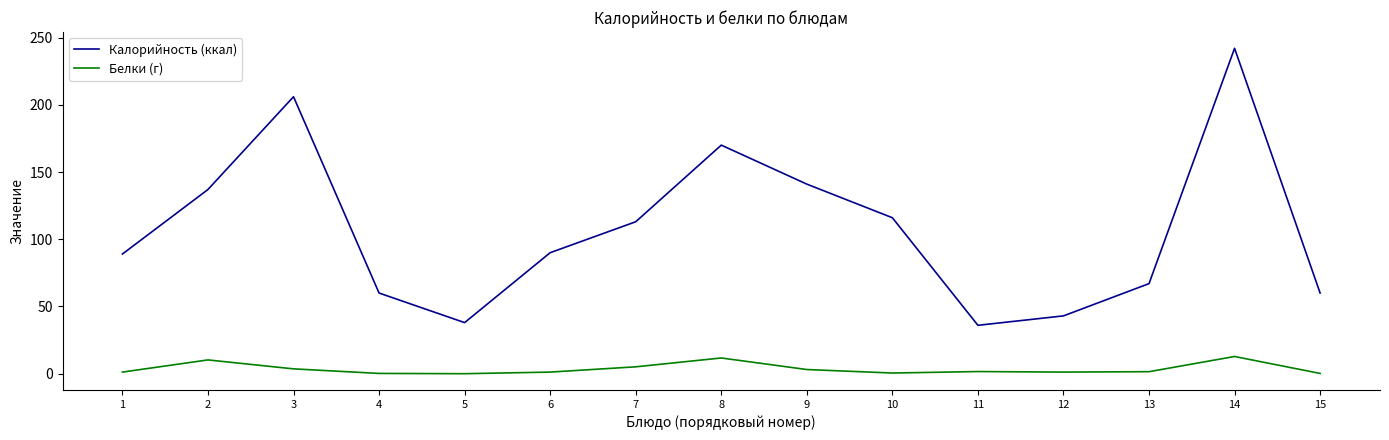

What is the average value of the Калорийность (ккал) series?

107.2